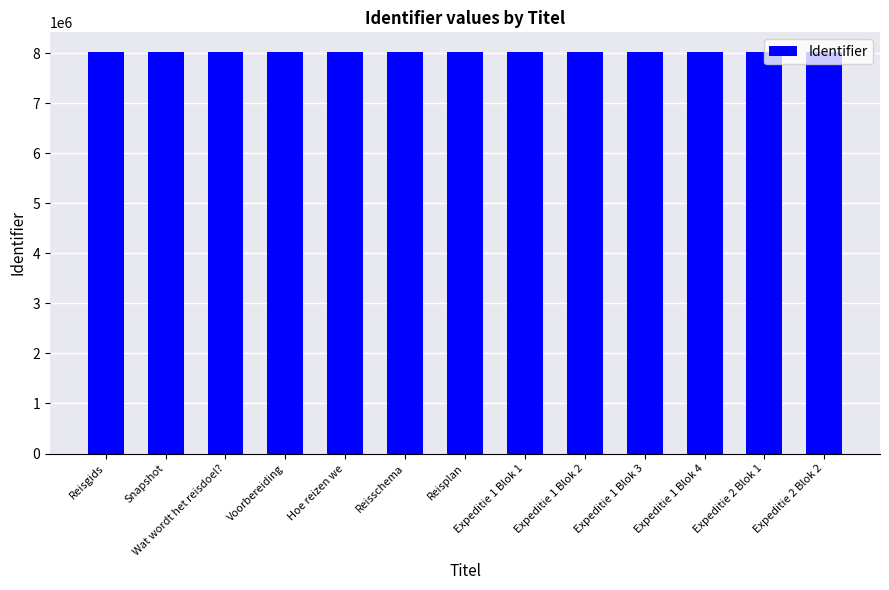

How many values are below 8022094?

6